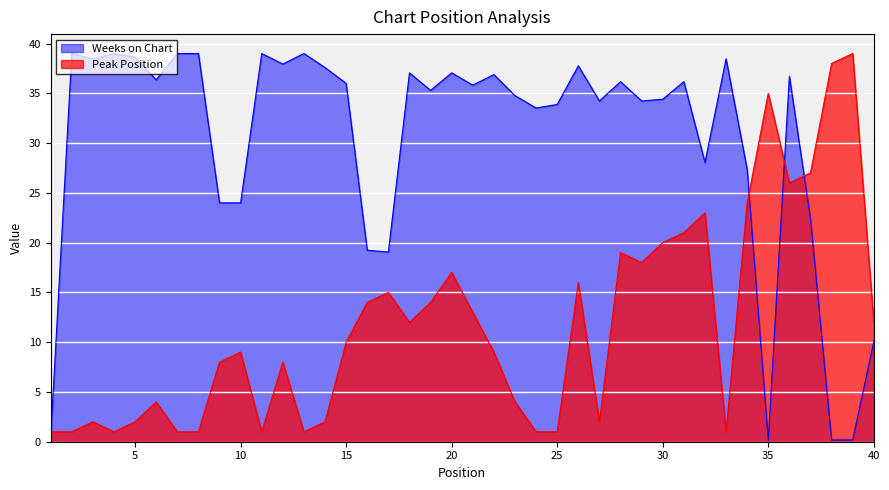

What is the difference between the maximum and minimum values in the Weeks on Chart series?

38.8